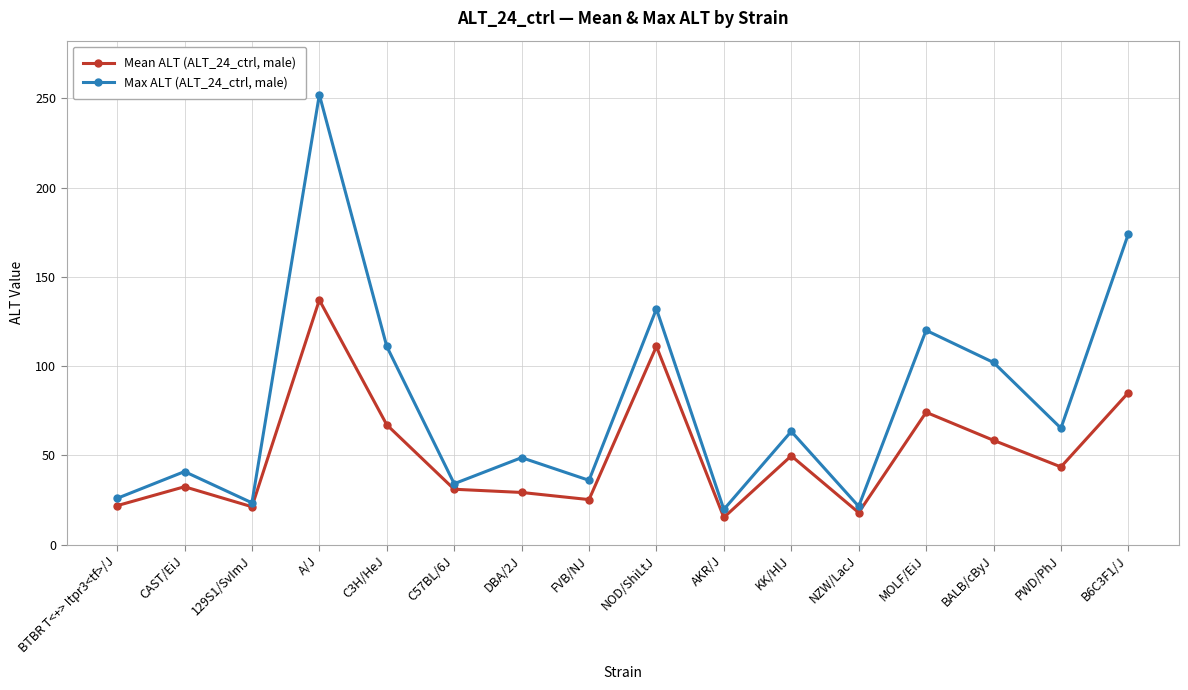

What is the sum of all Max ALT (ALT_24_ctrl, male) values?

1269.7